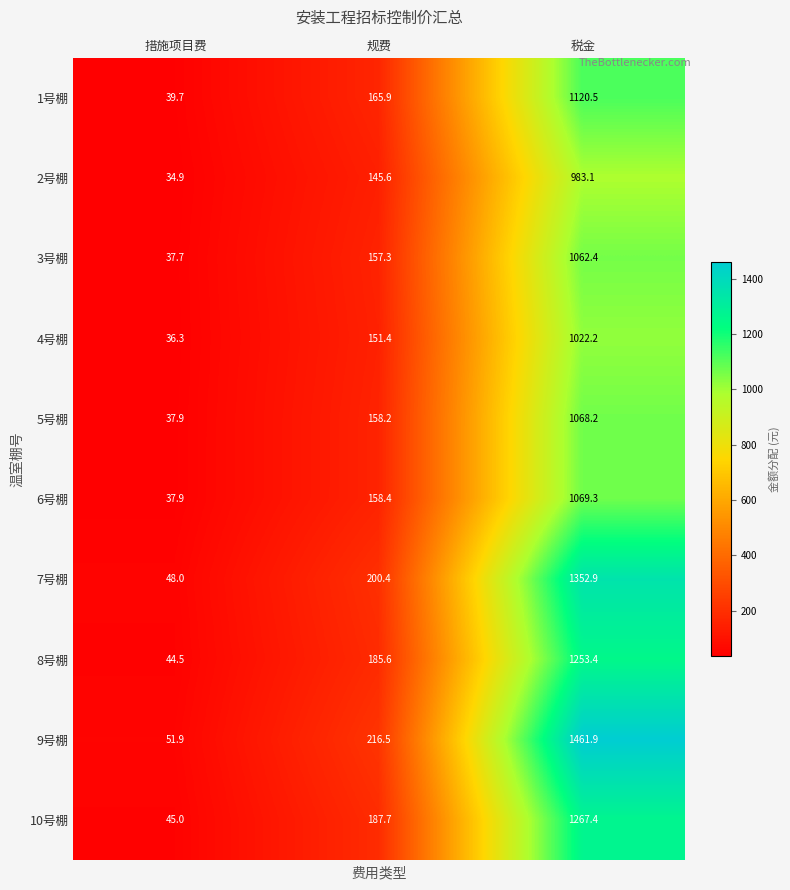

What is the difference between the highest and lowest values at 税金?

478.8